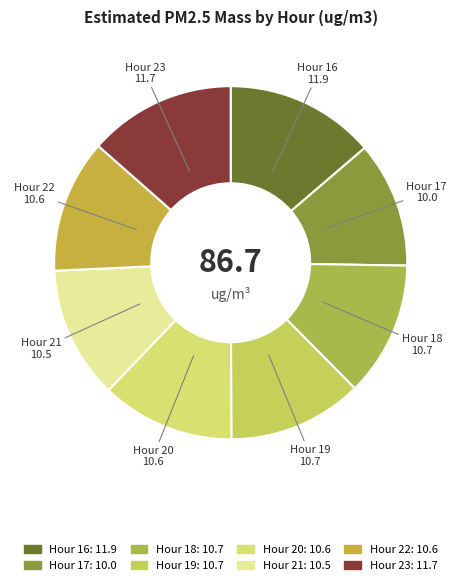

Which slice is the smallest?

17